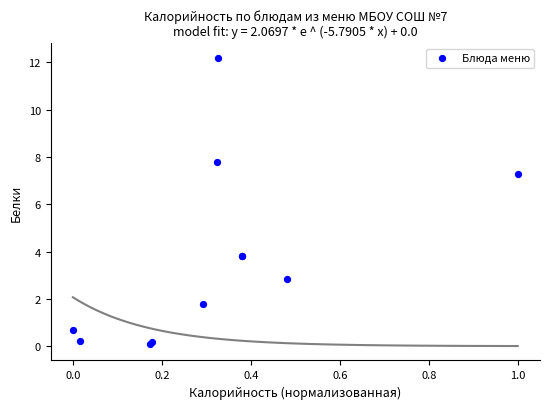

What Y value in the scatter plot is closest to 6?

7.3